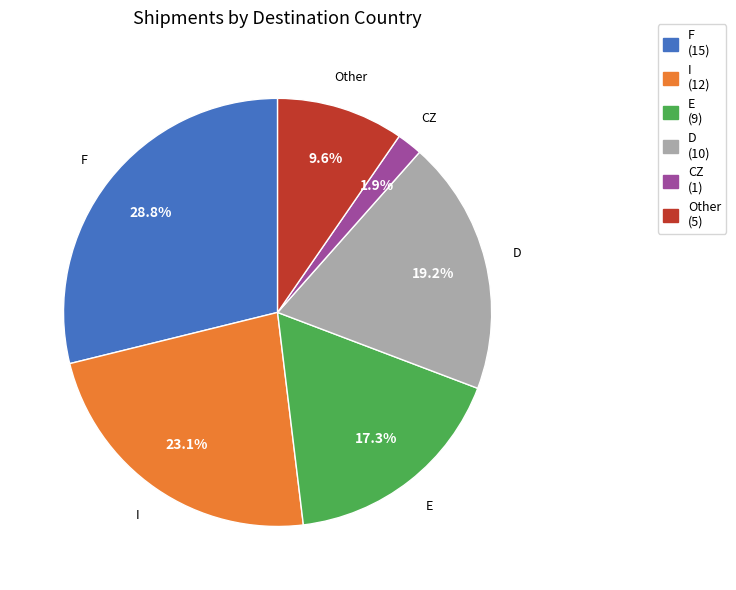

To the nearest percent, what is the difference between the largest and smallest slice percentages?

27%